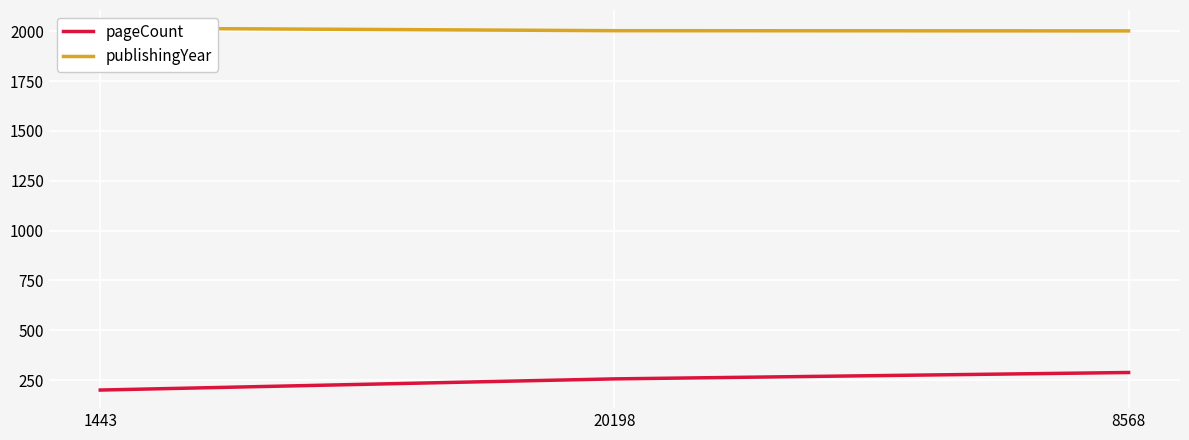

At 8568, list the series in order from smallest to largest.

pageCount, publishingYear